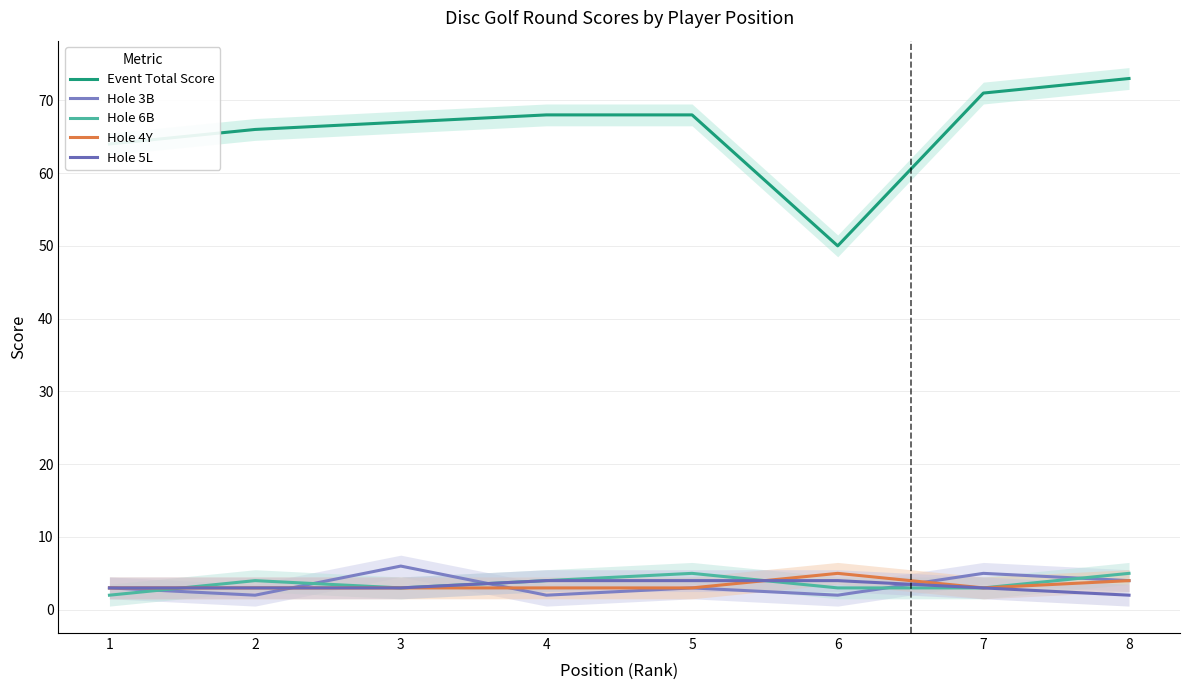

How many interior local peaks does the Hole 6B series have?

2